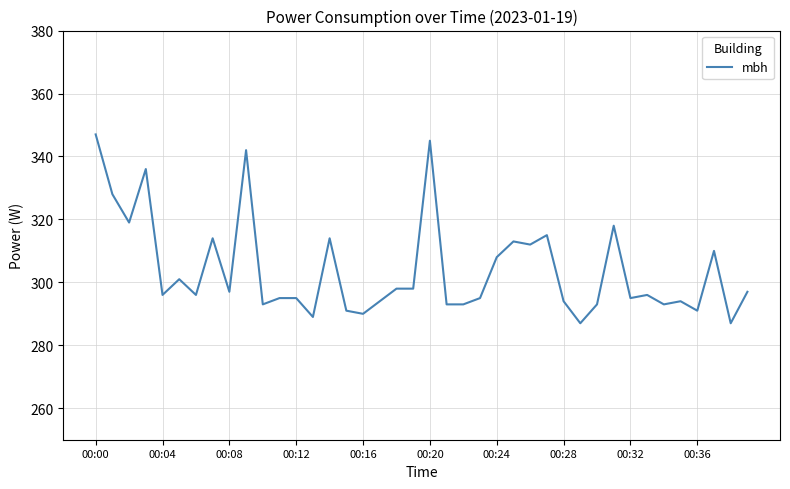

What is the minimum value shown in the chart?

287